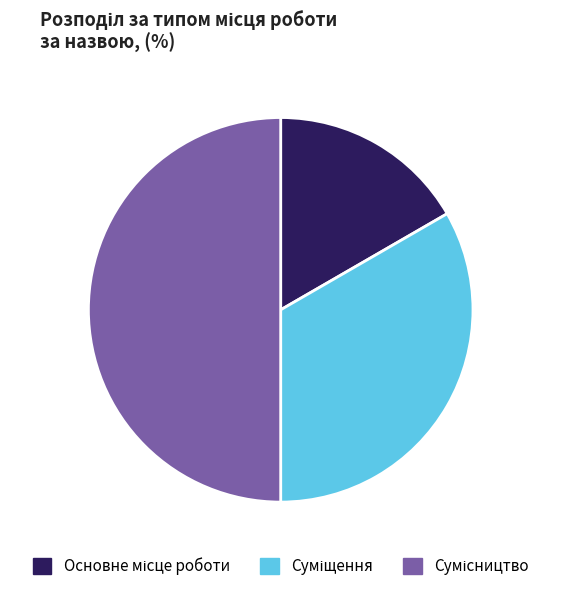

How many segments does this pie chart have?

3